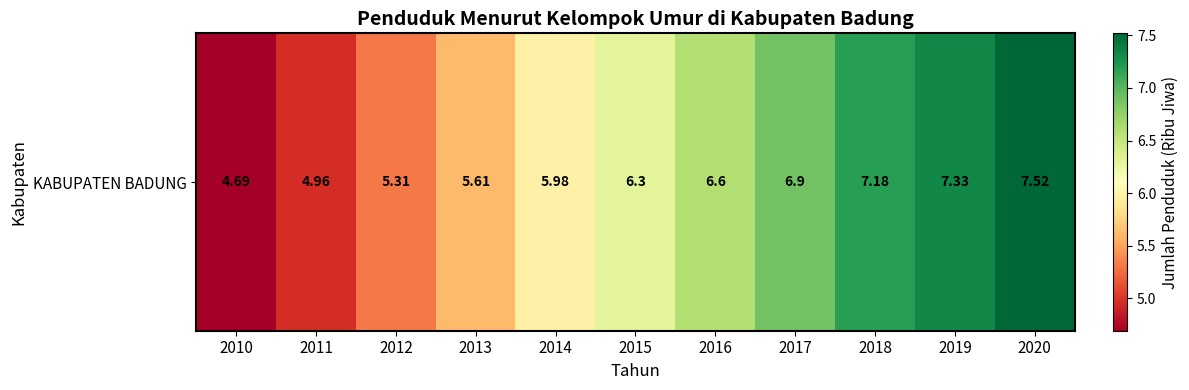

Reading left to right, extract all data points from this chart.

4.7	5.0	5.3	5.6	6.0	6.3	6.6	6.9	7.2	7.3	7.5